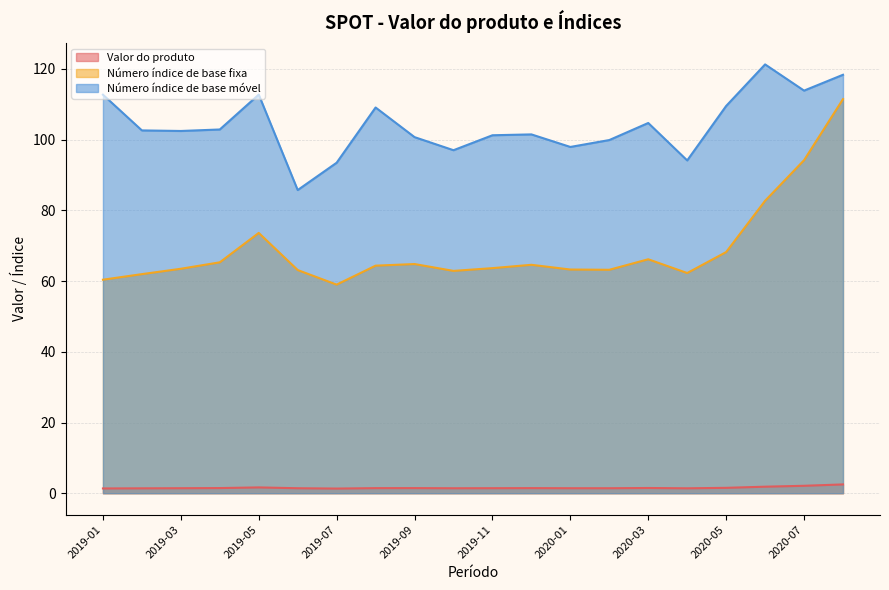

Reading left to right, what are all the values shown in this chart?

Valor do produto: 1.3	1.4	1.4	1.5	1.6	1.4	1.3	1.4	1.4	1.4	1.4	1.4	1.4	1.4	1.5	1.4	1.5	1.8	2.1	2.5
Número índice de base fixa: 60.4	62.0	63.5	65.3	73.6	63.1	59.0	64.4	64.8	62.9	63.7	64.6	63.3	63.2	66.2	62.3	68.2	82.7	94.2	111.5
Número índice de base móvel: 112.7	102.6	102.4	102.9	112.7	85.7	93.5	109.1	100.7	97.0	101.2	101.5	97.9	99.9	104.7	94.1	109.5	121.3	113.9	118.3